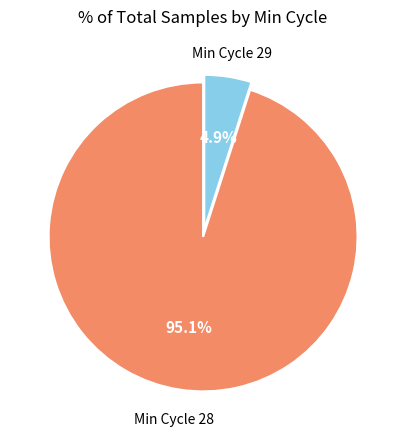

To the nearest percent, what is the average slice percentage?

50%